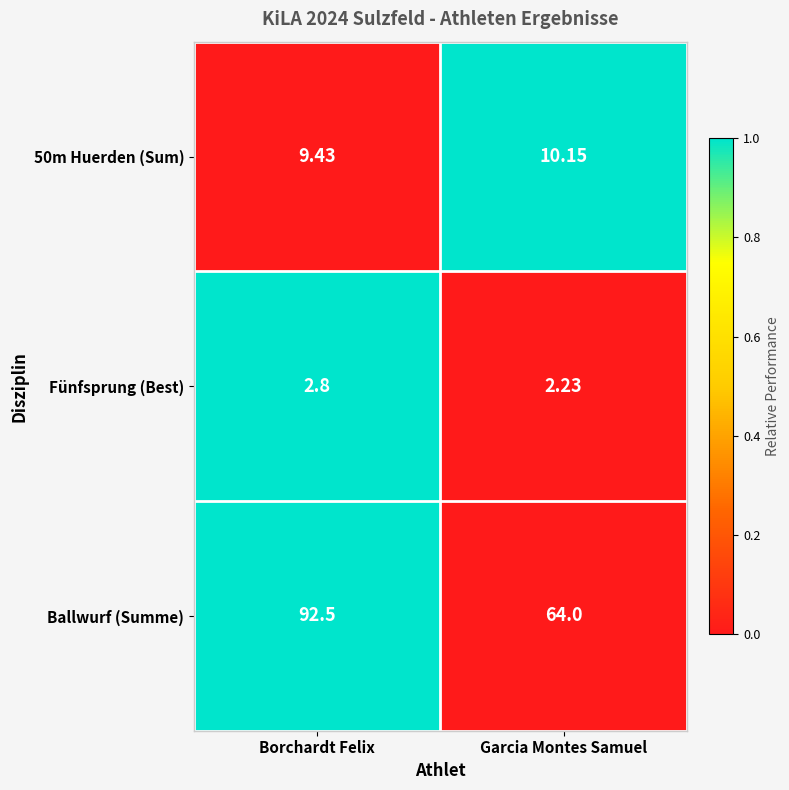

Between Borchardt Felix and Garcia Montes Samuel, which series saw the biggest shift?

Ballwurf (Summe)